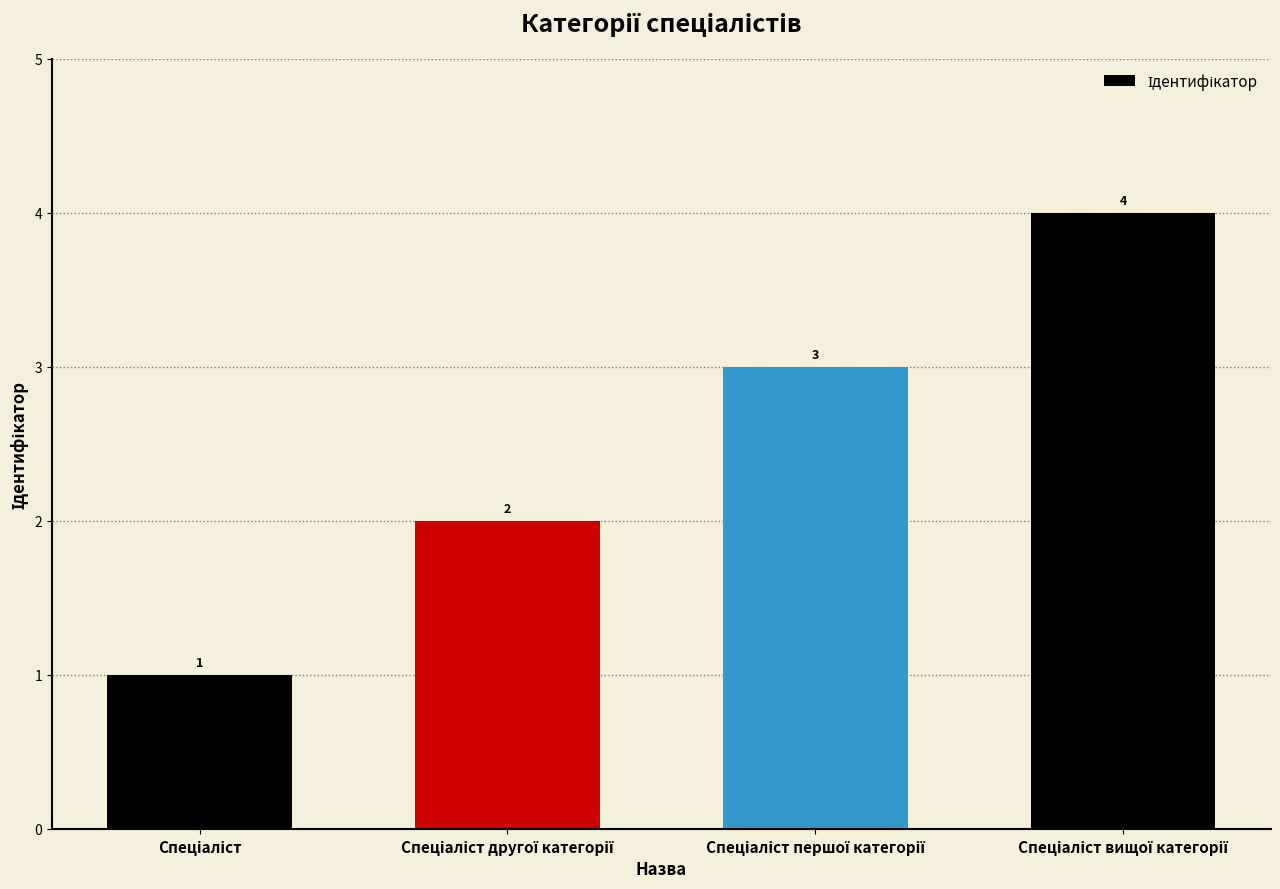

What is the difference between the maximum and minimum values?

3